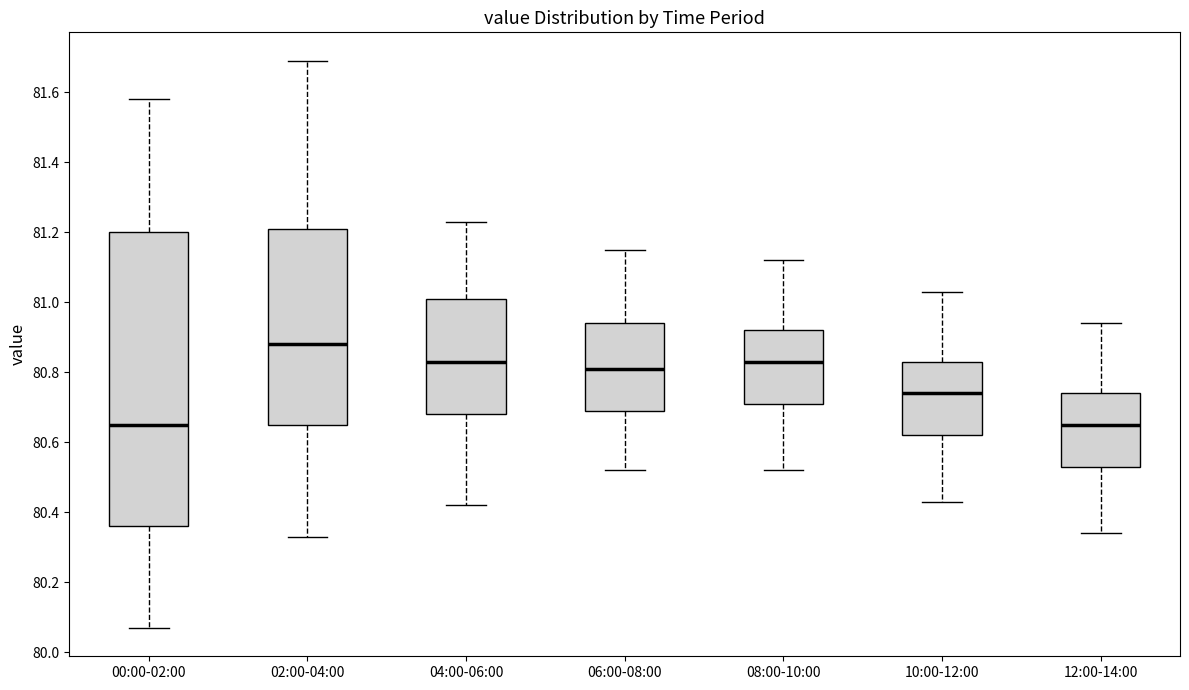

Reading left to right, read every box against the y-axis: the position of its median line, the range the box covers, and the ends of its whiskers. The values are not printed on the chart, so give them approximately, as read against the axis.

00:00-02:00: median 80.66, box 80.36 to 81.20, whiskers 80.08 to 81.58
02:00-04:00: median 80.88, box 80.66 to 81.22, whiskers 80.34 to 81.70
04:00-06:00: median 80.84, box 80.68 to 81.02, whiskers 80.42 to 81.24
06:00-08:00: median 80.82, box 80.70 to 80.94, whiskers 80.52 to 81.16
08:00-10:00: median 80.84, box 80.72 to 80.92, whiskers 80.52 to 81.12
10:00-12:00: median 80.74, box 80.62 to 80.84, whiskers 80.44 to 81.04
12:00-14:00: median 80.66, box 80.54 to 80.74, whiskers 80.34 to 80.94